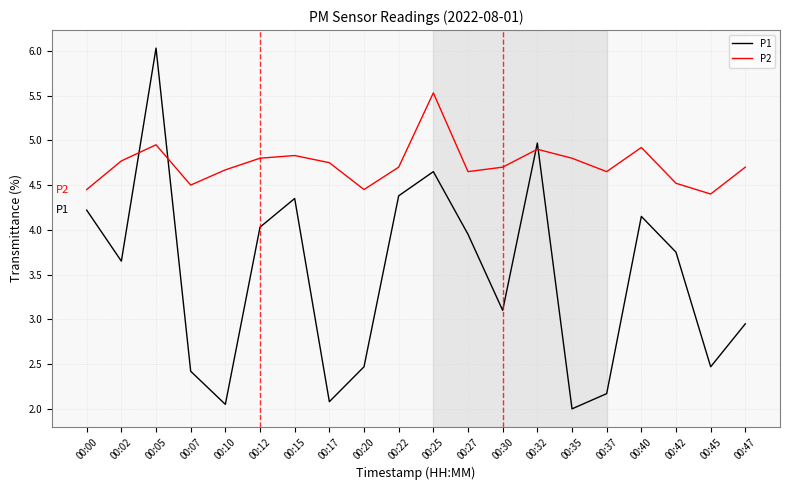

Between which two adjacent categories do P1 and P2 first intersect?

00:02 and 00:05